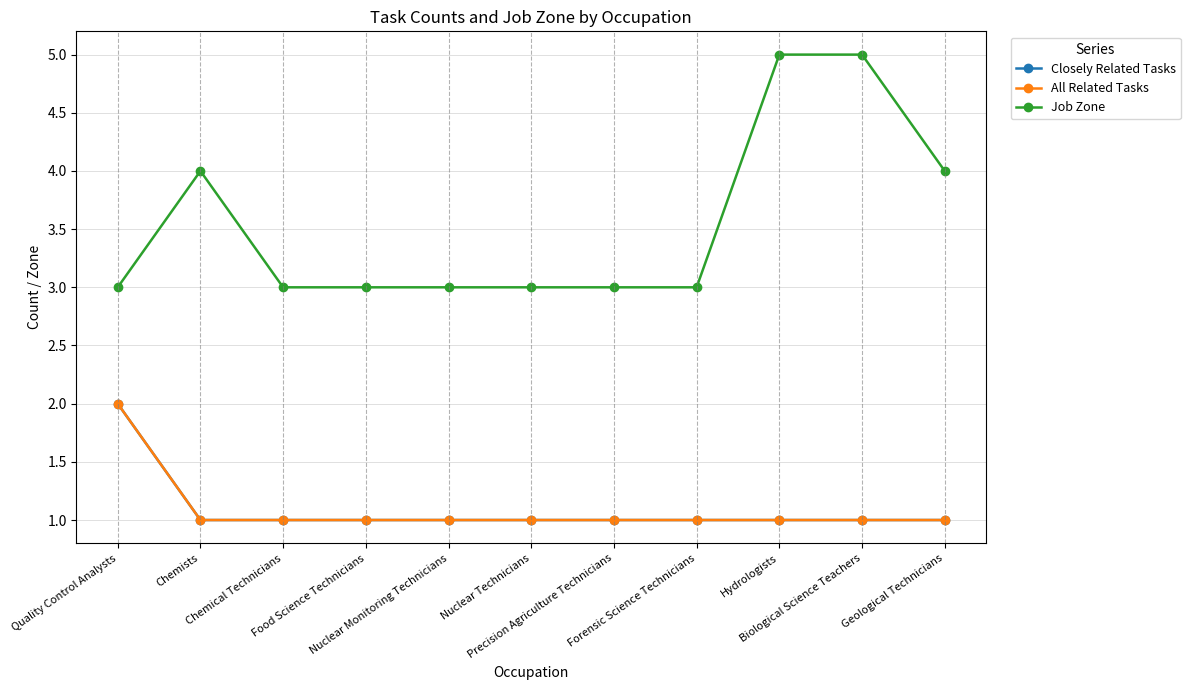

What is the greatest value displayed?

5